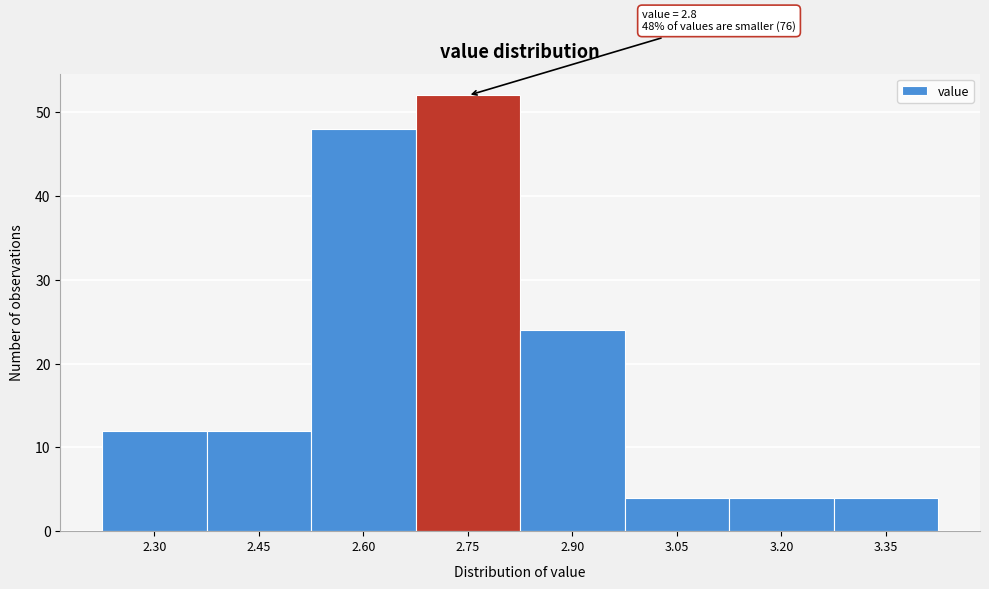

Reading left to right, list all the values displayed in this chart.

12	12	48	52	24	4	4	4